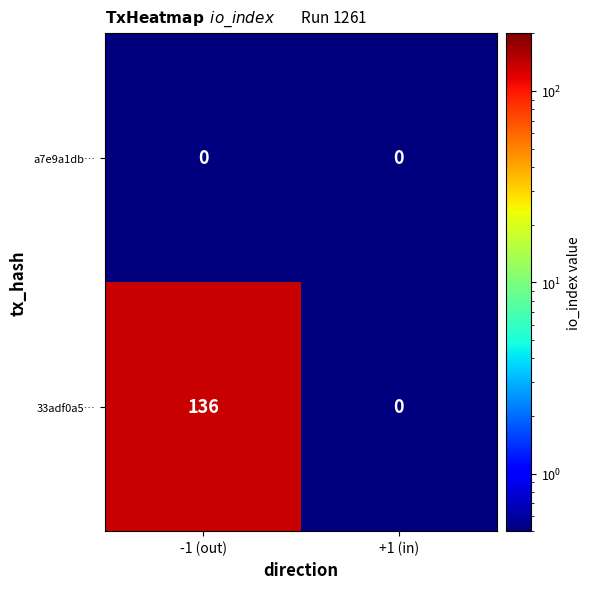

List the series in order of their peak value, highest first.

33adf0a5…, a7e9a1db…